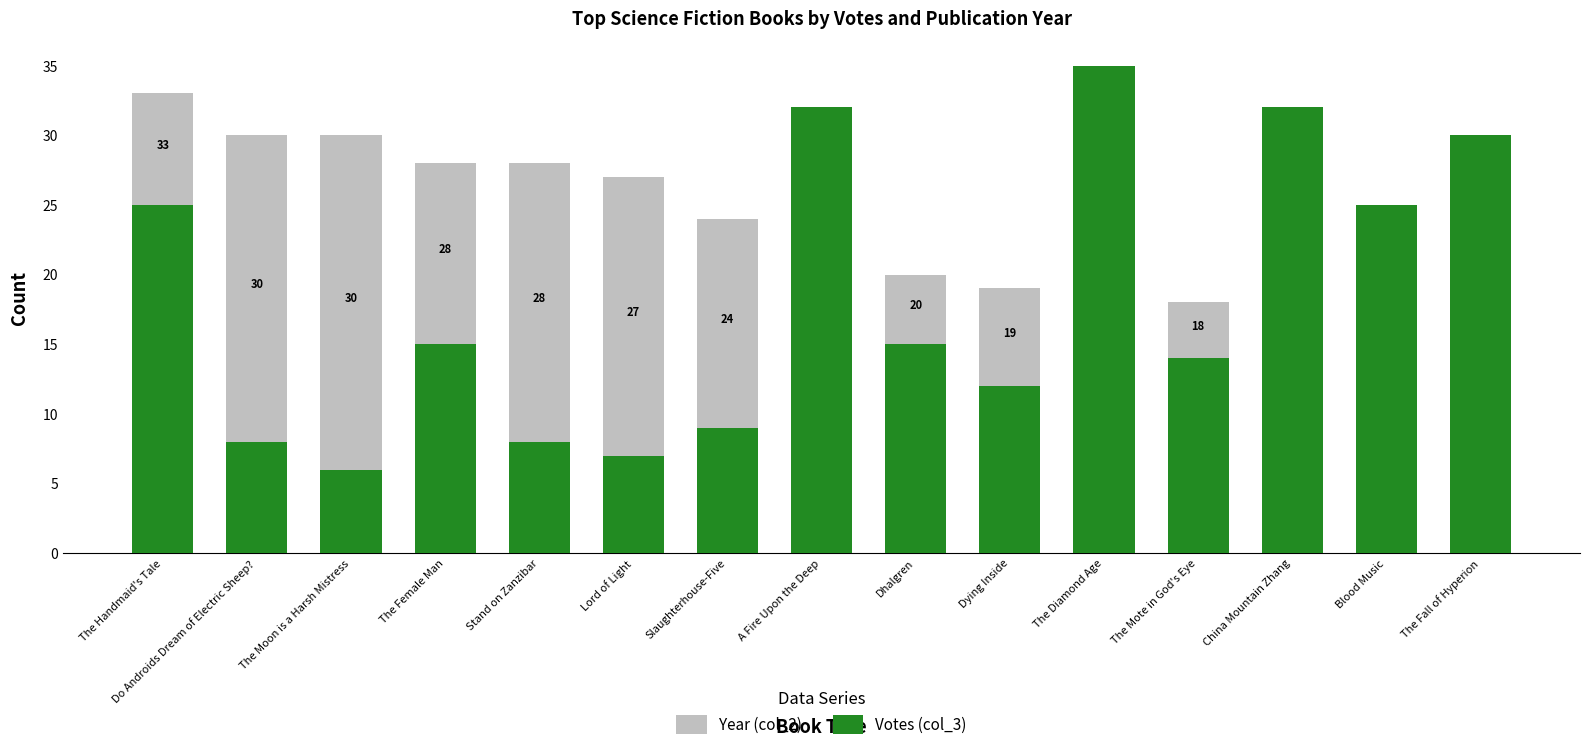

What are all the series names shown in the legend?

Year (col_2), Votes (col_3)